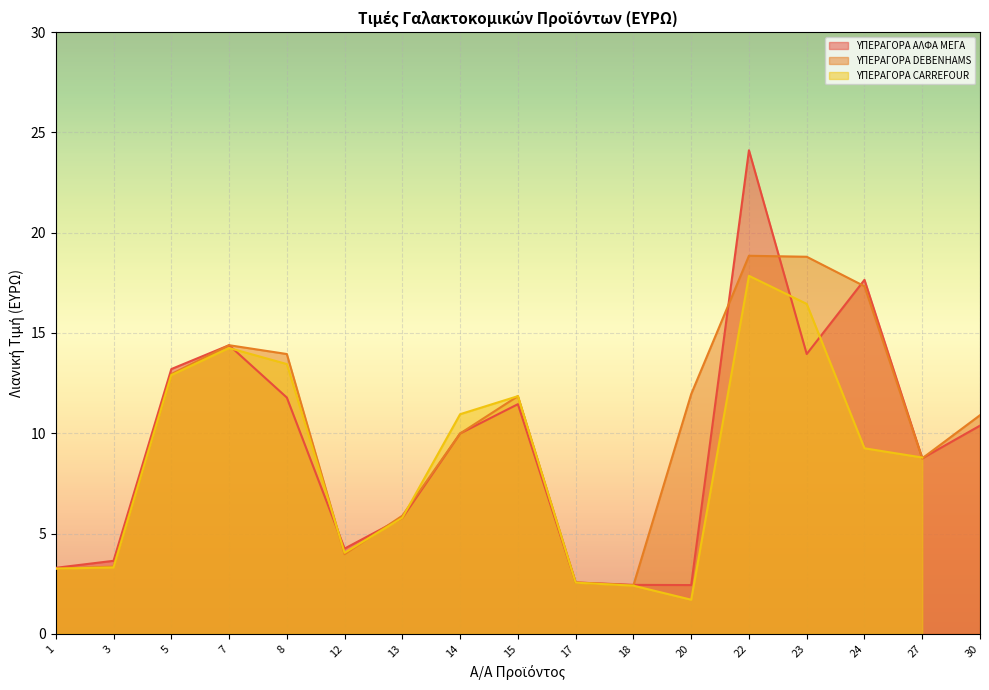

True or false: ΥΠΕΡΑΓΟΡΑ ΑΛΦΑ ΜΕΓΑ has a value of 11.4 at 15.

True